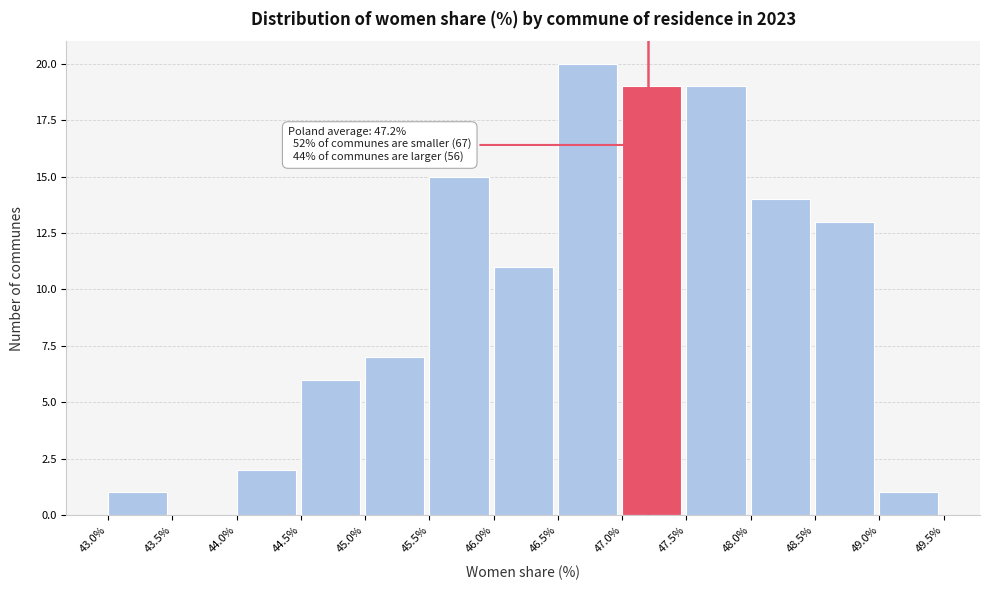

Which range on the x-axis has the tallest bar?

46.5% to 47.0%